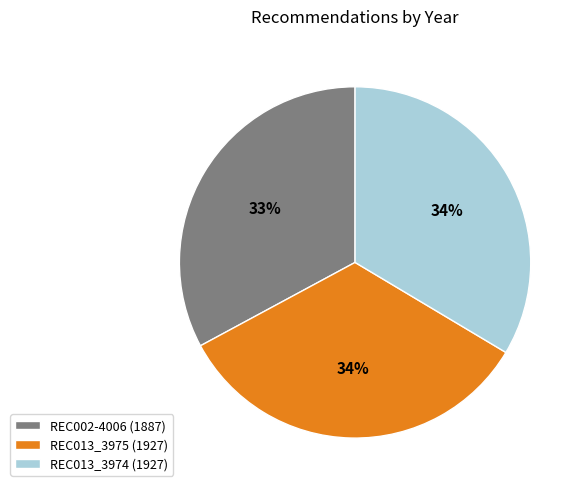

Is the sum of REC013_3975 and REC013_3974 greater than half?

Yes